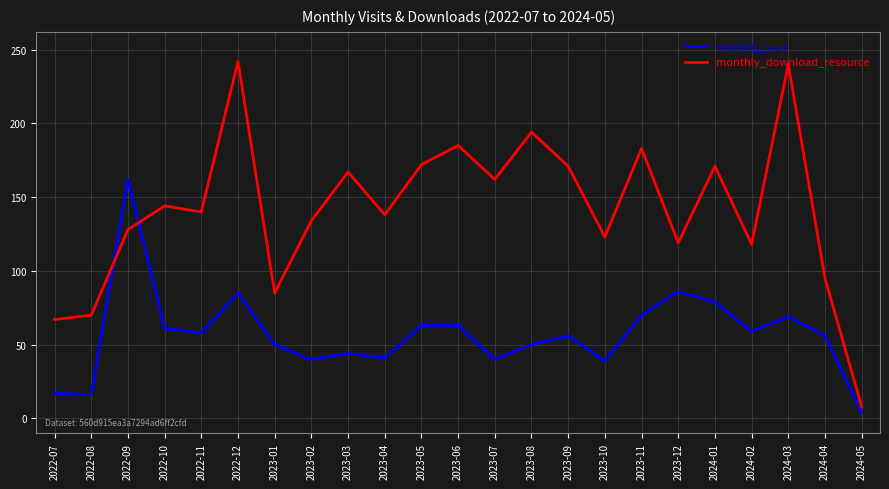

Which category has the lowest value across all series?

2024-05